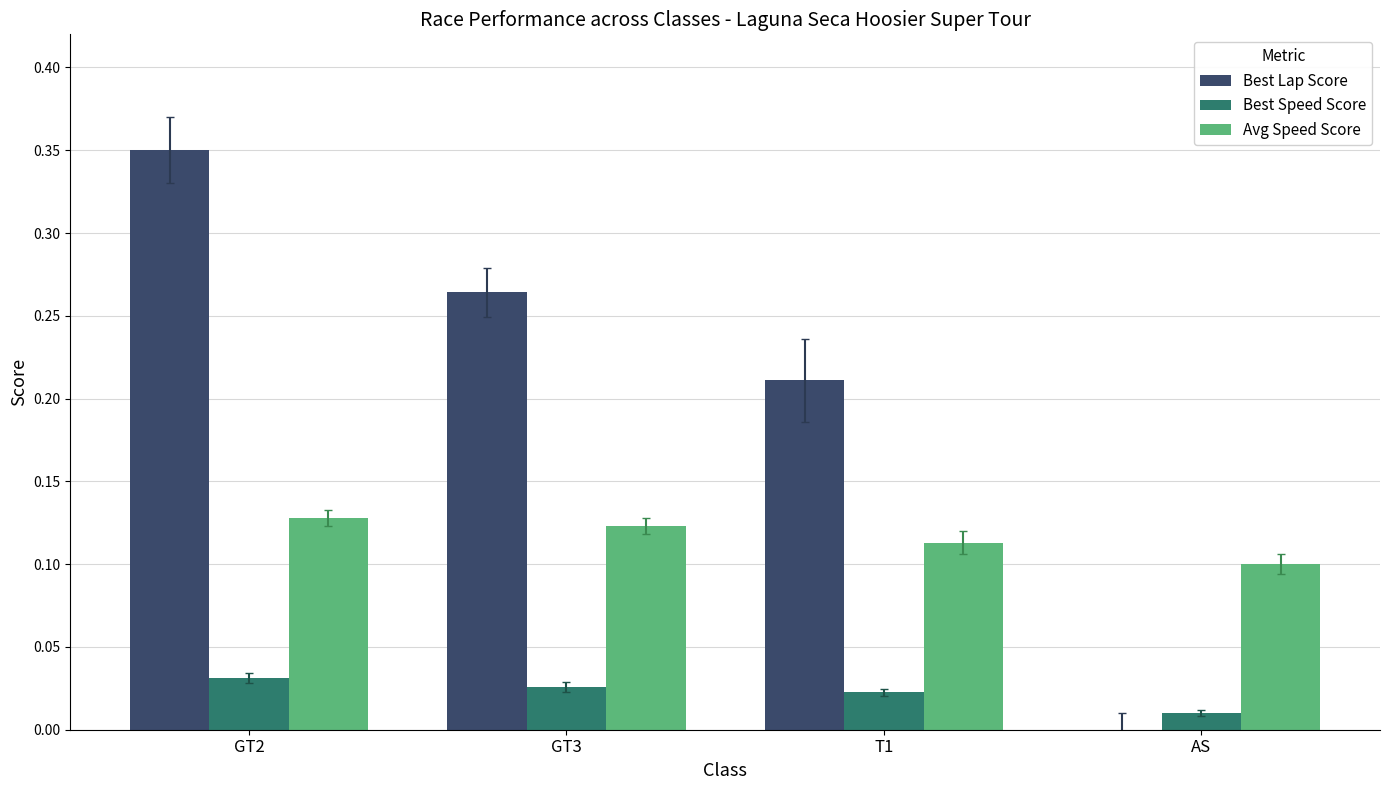

What is the sum of all Best Lap Score values?

0.8